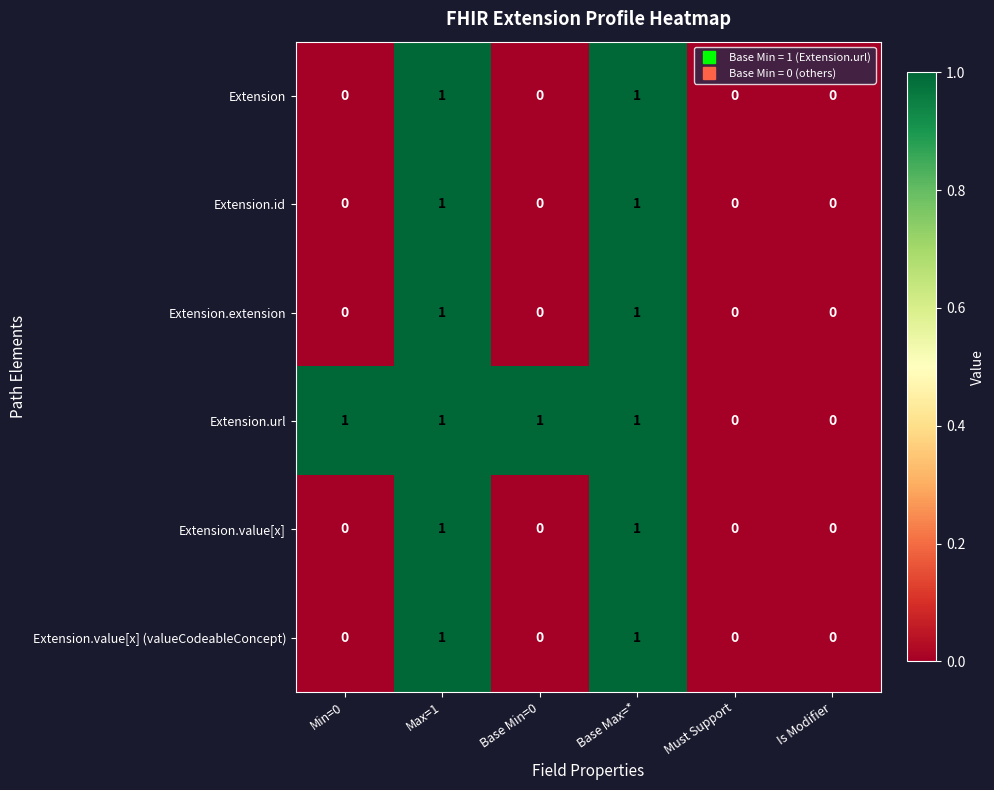

Is the value of Extension.id at Max=1 greater than the value of Extension.value[x] at Min=0?

Yes